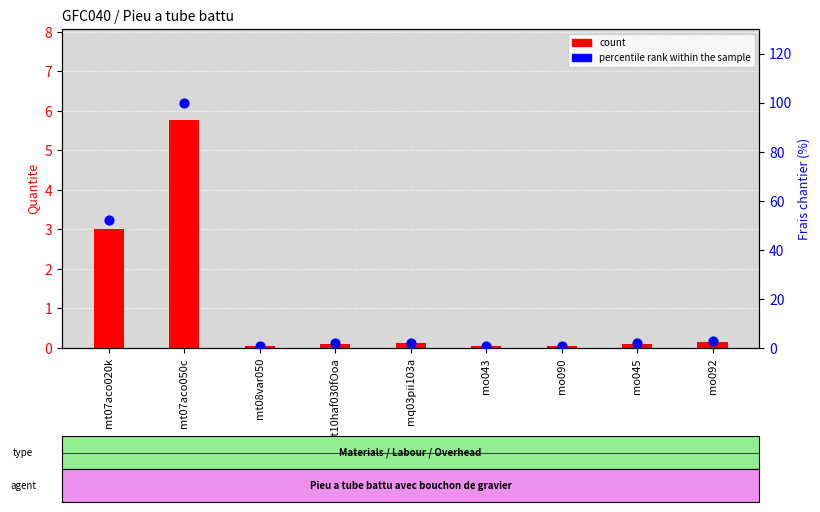

What is the total value across all series at mt10haf030fOoa?

2.0